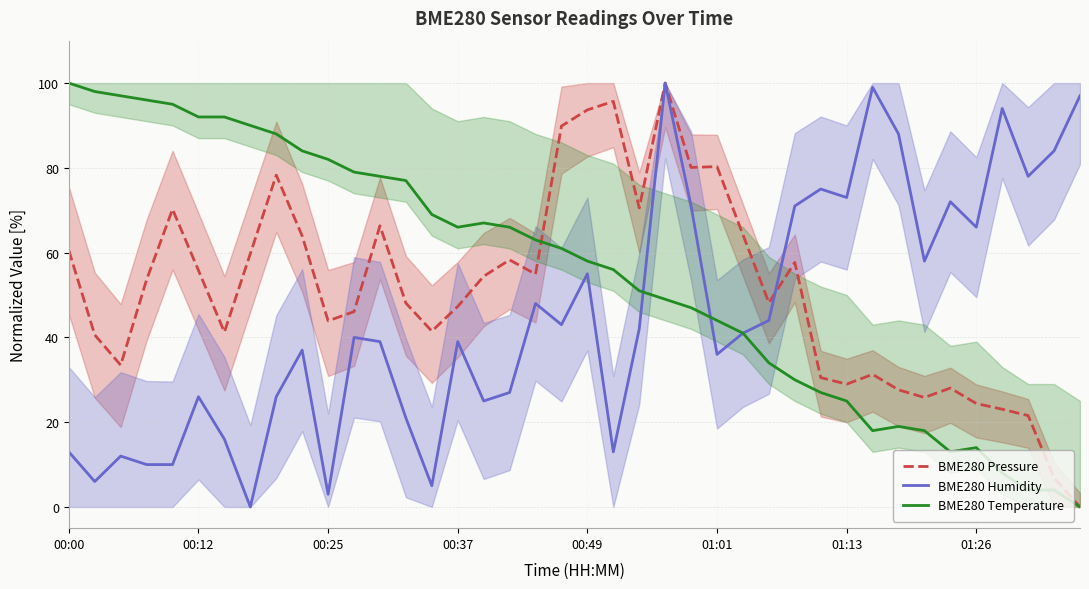

What is the maximum value for BME280 Temperature?

100.0